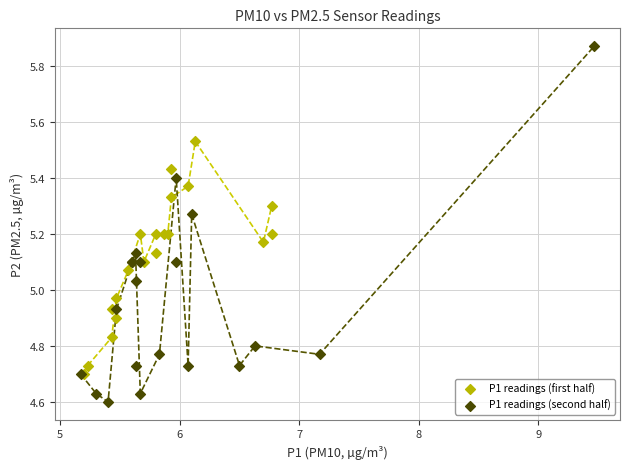

Which series has the widest spread of Y values?

P1 readings (second half)